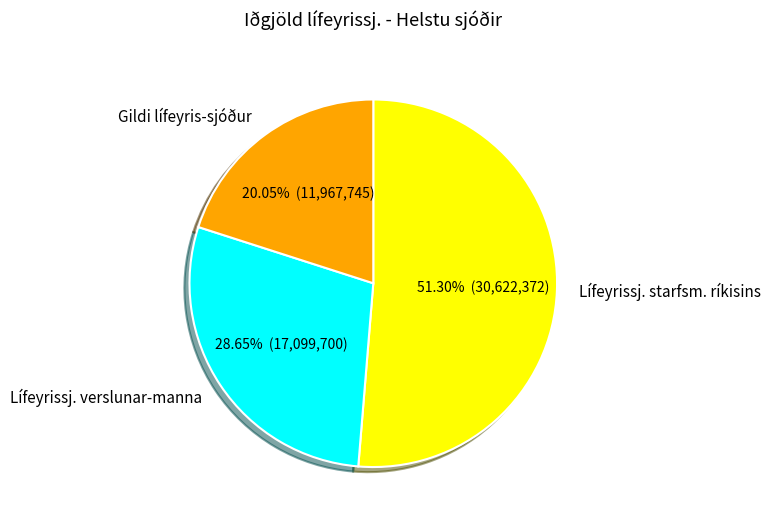

How many slices are in this pie chart?

3